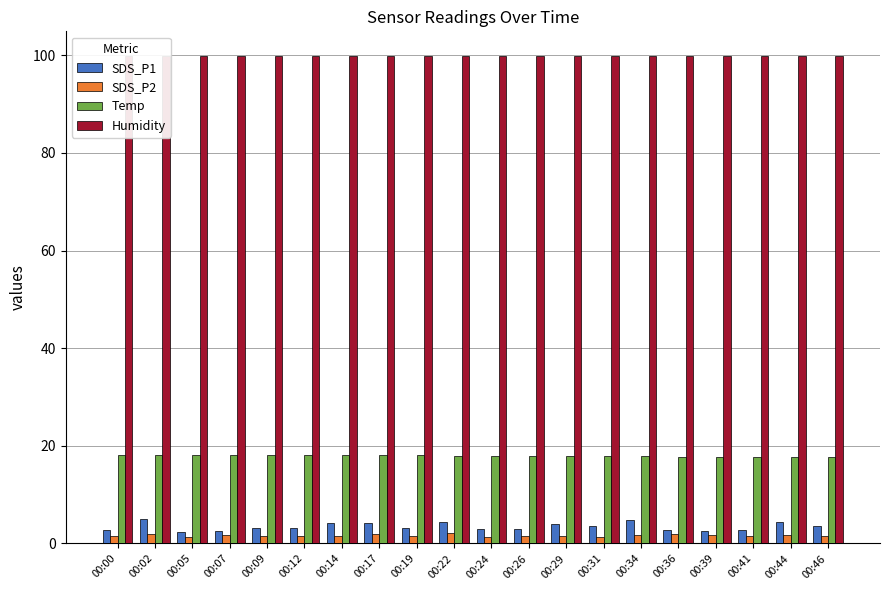

What is the maximum value for SDS_P1?

5.0